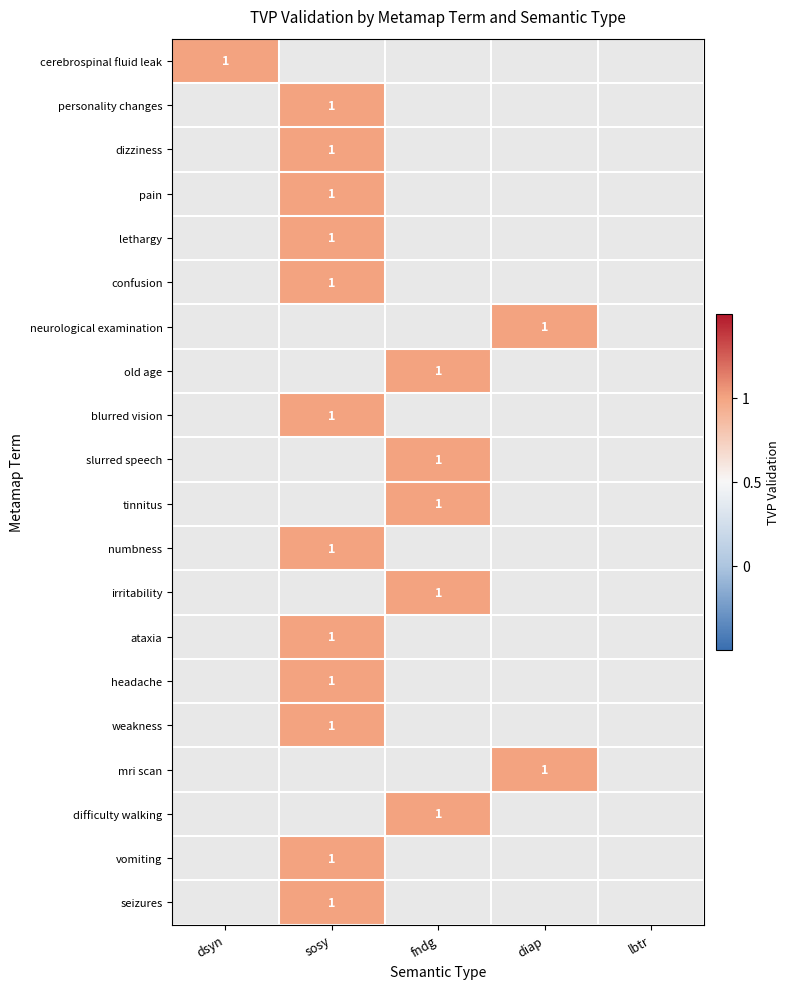

At which label does fndg reach its minimum?

cerebrospinal fluid leak